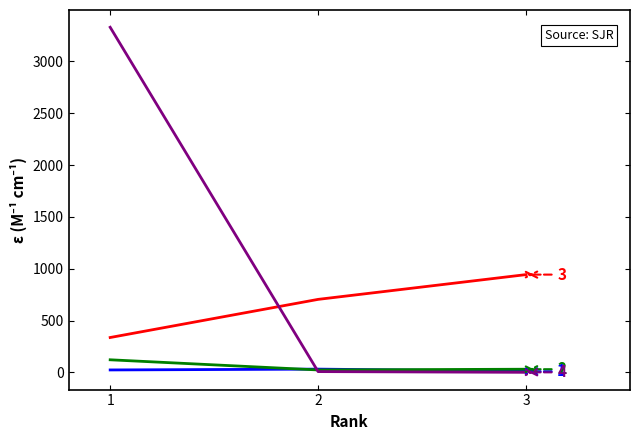

Which category has the highest value across all series?

1